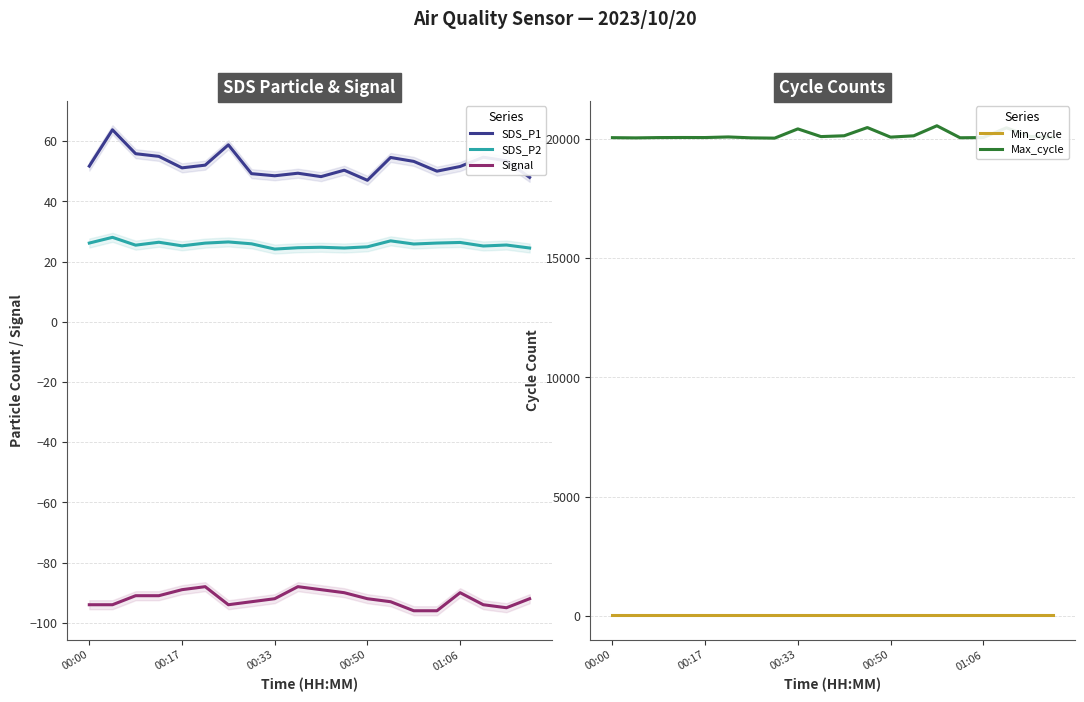

Which category has the highest value across all series?

14